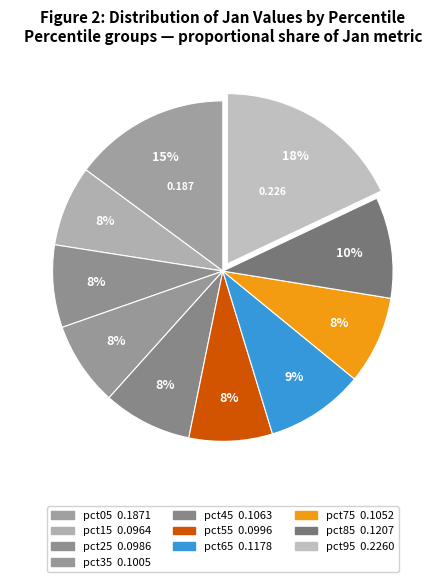

Which slice is the smallest?

pct15